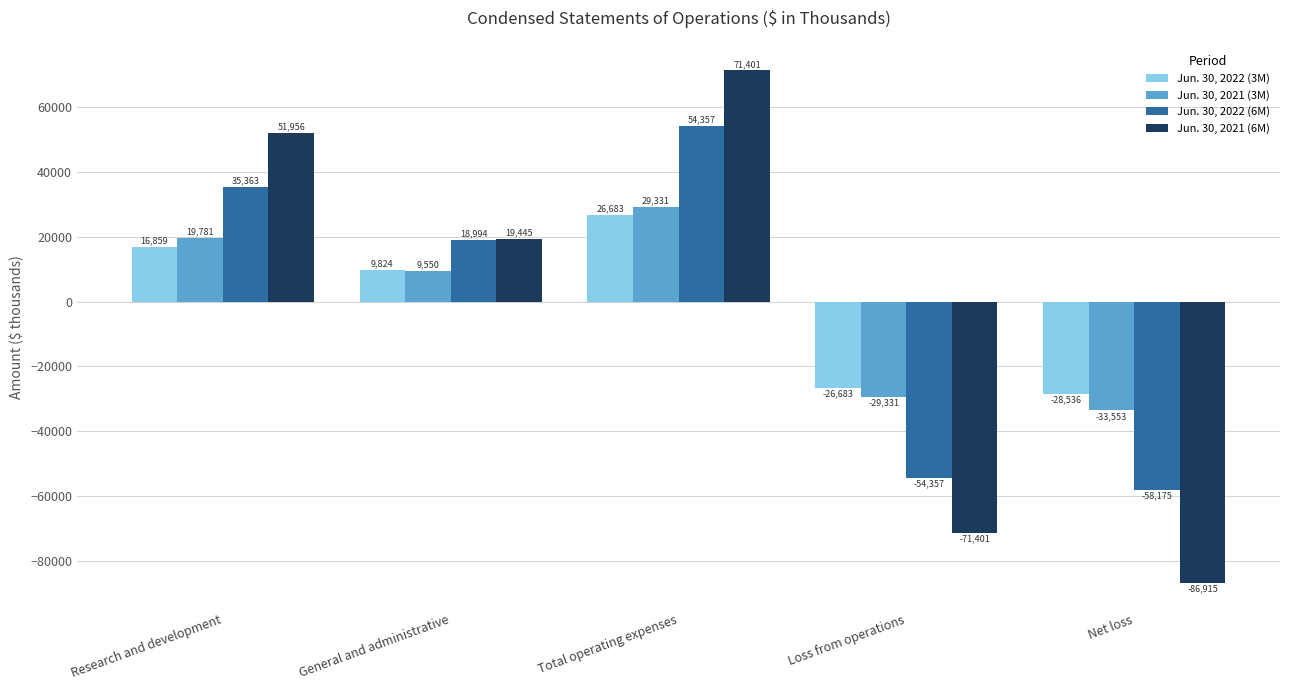

Reading left to right, list all the values displayed in this chart.

Jun. 30, 2022 (3M): Research and development=16859	General and administrative=9824	Total operating expenses=26683	Loss from operations=-26683	Net loss=-28536
Jun. 30, 2021 (3M): Research and development=19781	General and administrative=9550	Total operating expenses=29331	Loss from operations=-29331	Net loss=-33553
Jun. 30, 2022 (6M): Research and development=35363	General and administrative=18994	Total operating expenses=54357	Loss from operations=-54357	Net loss=-58175
Jun. 30, 2021 (6M): Research and development=51956	General and administrative=19445	Total operating expenses=71401	Loss from operations=-71401	Net loss=-86915